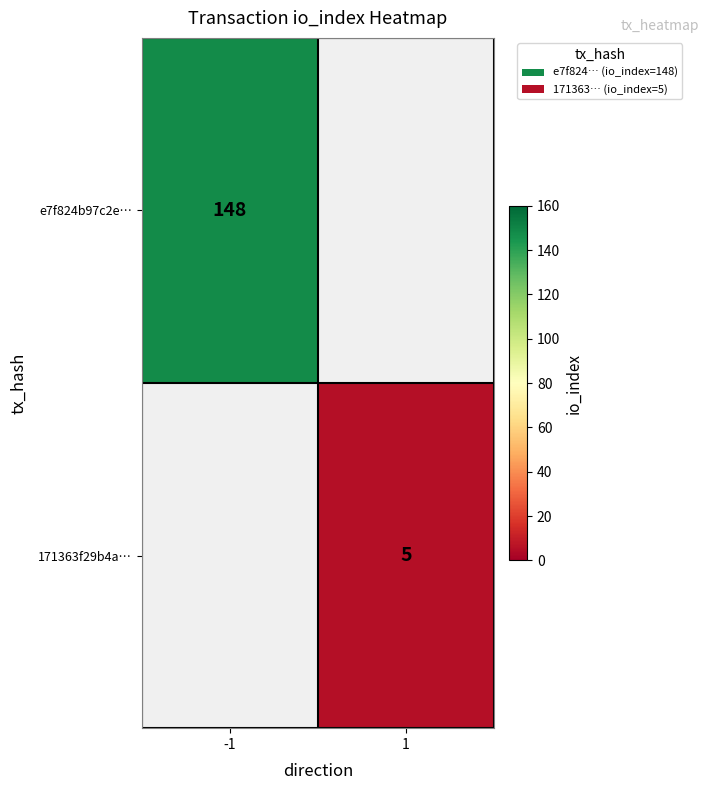

The 171363f29b4a… series shows 2 at 1. True or false?

False